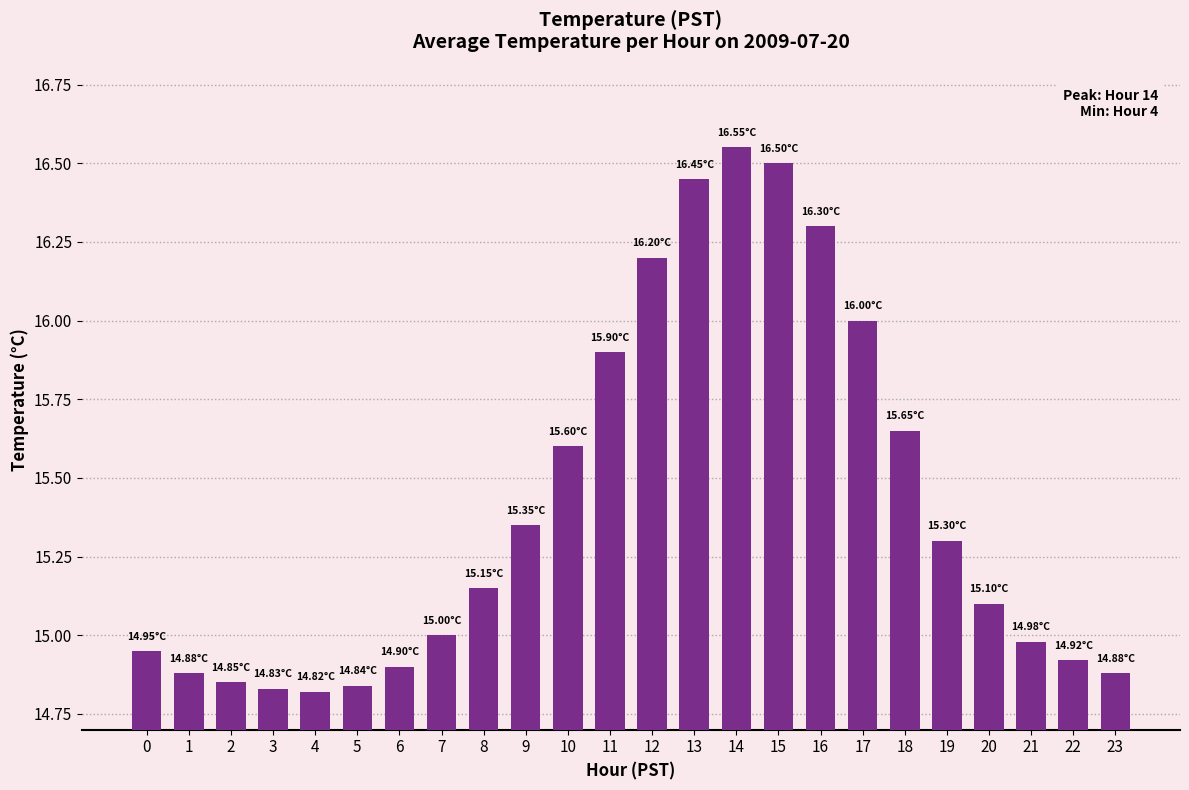

Is it true that the value at 4 is 3.4?

False